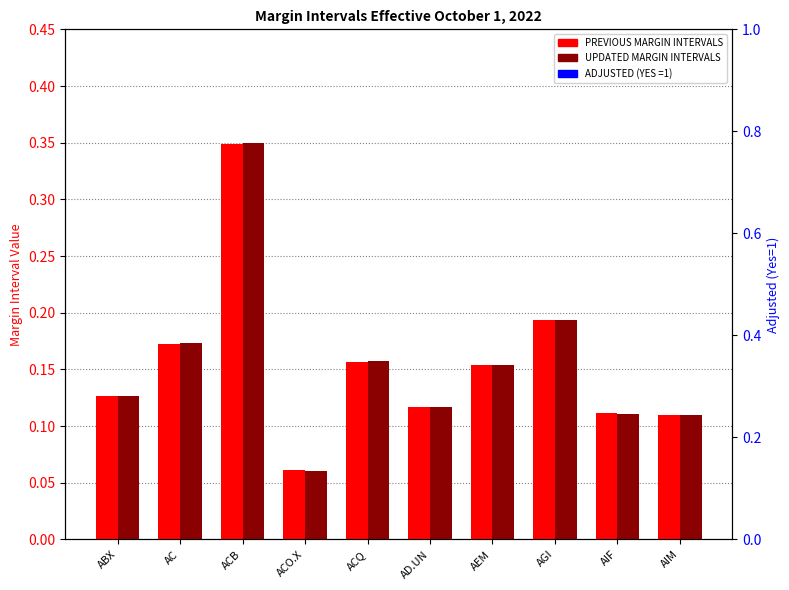

What is the maximum value for UPDATED MARGIN INTERVALS?

0.4